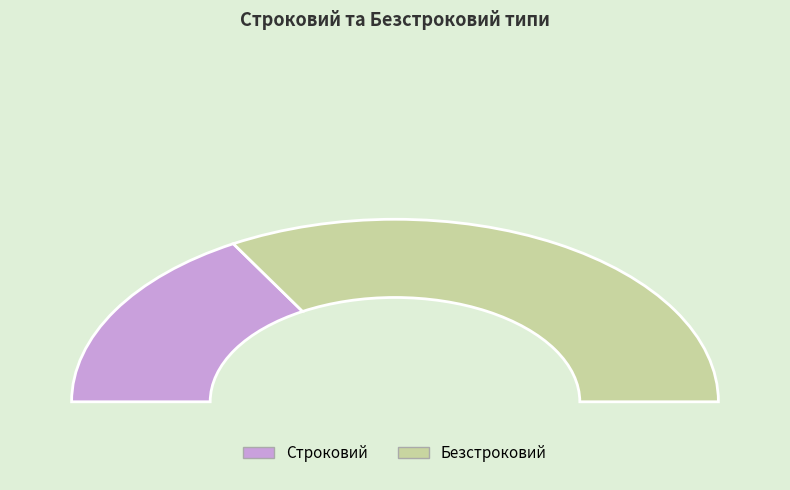

The Строковий slice represents 33% of the pie. True or false?

True